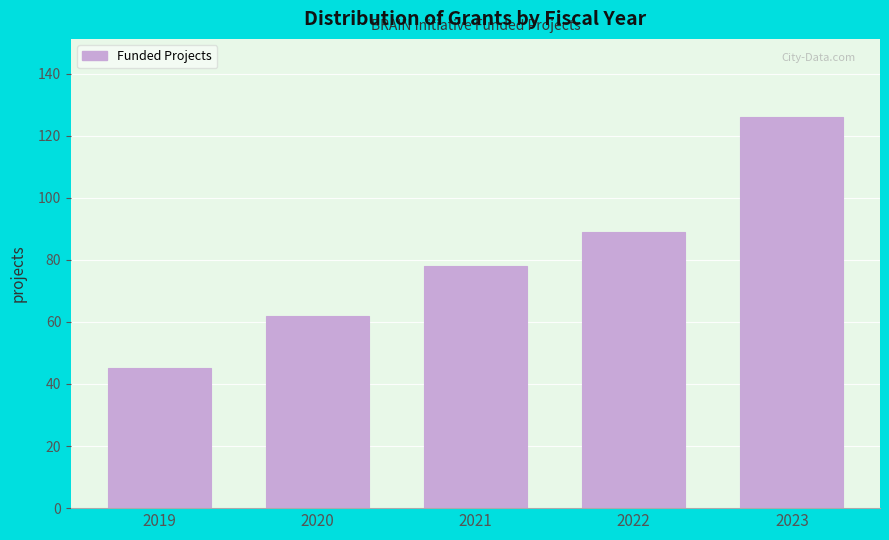

Reading right to left, extract all data points from this chart.

2023=126	2022=89	2021=78	2020=62	2019=45